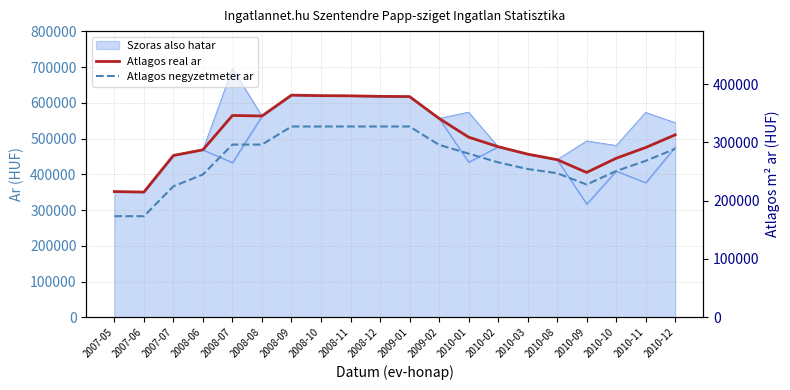

What is the difference between the maximum and minimum values in the Atlagos real ar series?

271127